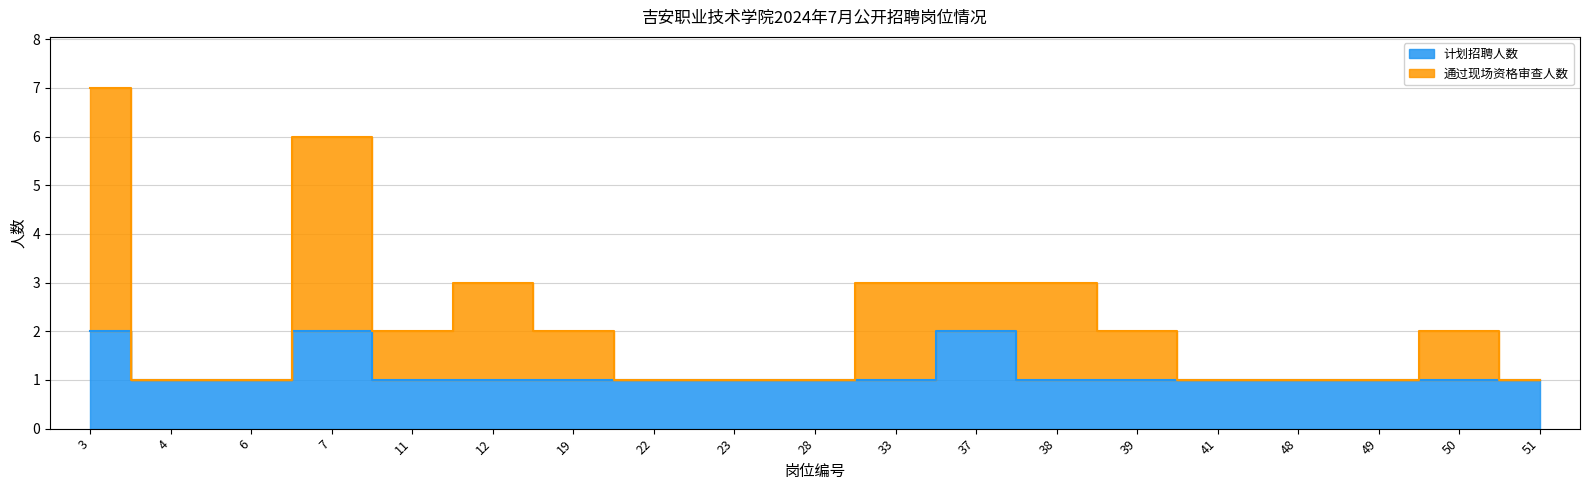

True or false: 计划招聘人数 and 通过现场资格审查人数 cross at least once.

False